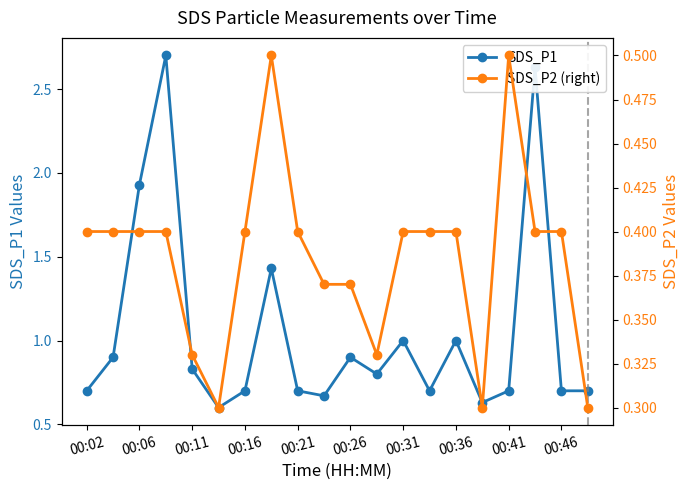

True or false: SDS_P1 has more than 2 interior local peaks.

True